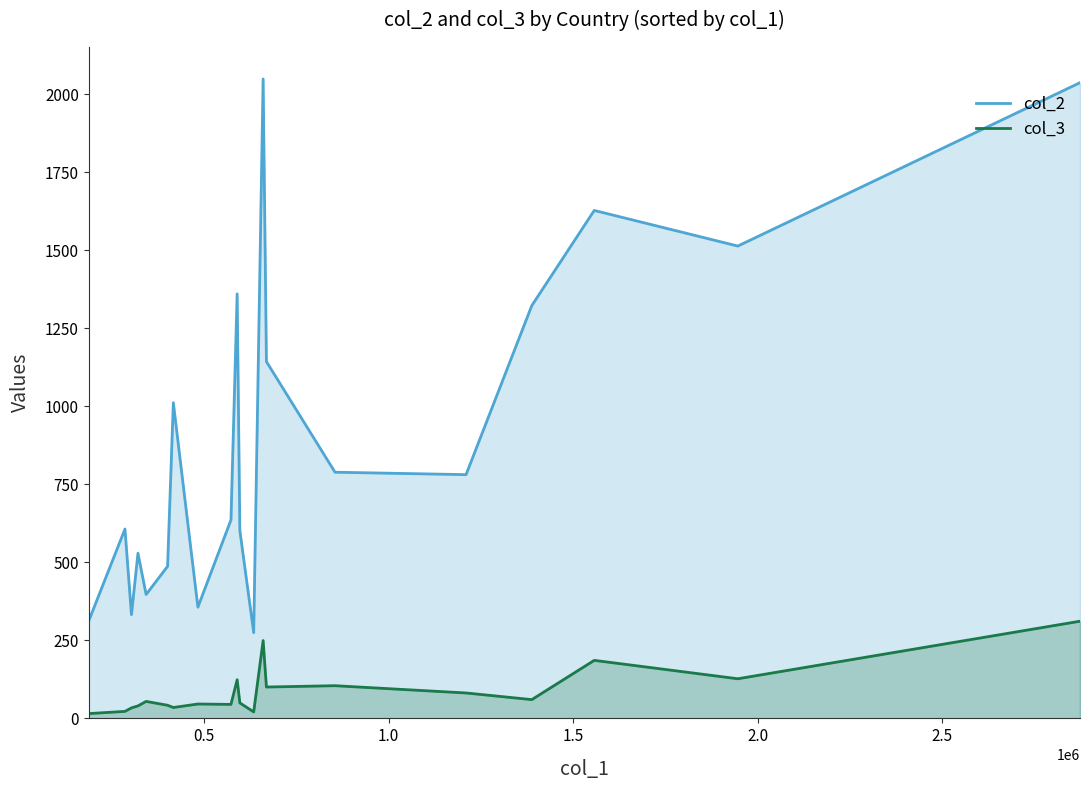

Which series has the largest range (max minus min)?

col_2